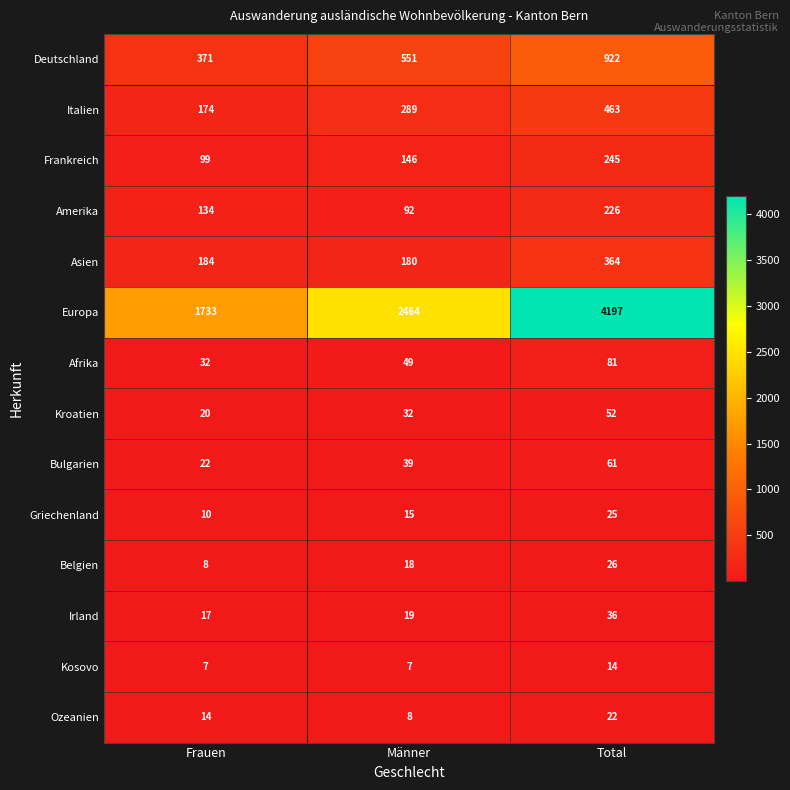

Rank the series at Männer from lowest to highest value.

Kosovo, Ozeanien, Griechenland, Belgien, Irland, Kroatien, Bulgarien, Afrika, Amerika, Frankreich, Asien, Italien, Deutschland, Europa